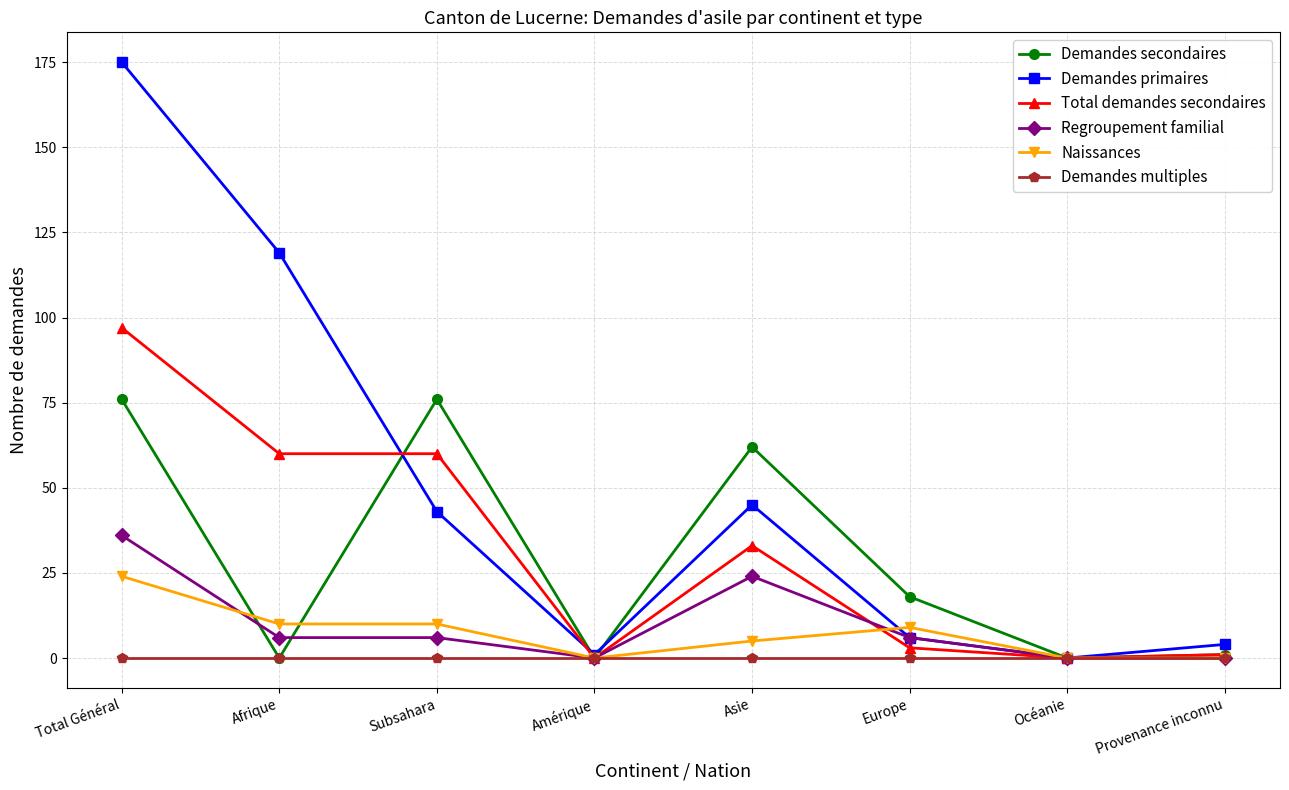

True or false: Demandes secondaires has more than 2 points higher than both neighbors.

False